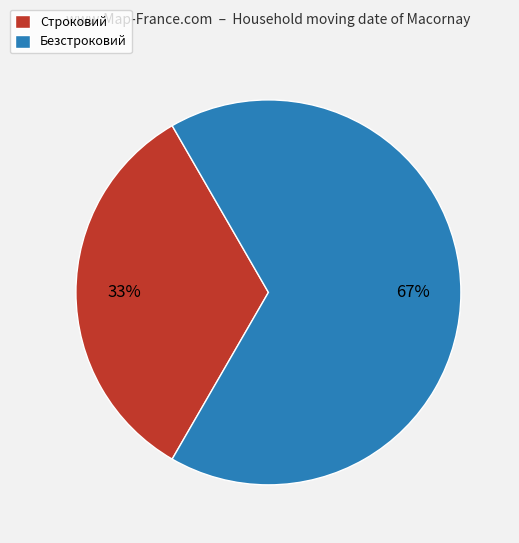

Which category has the smallest portion of the pie?

Строковий